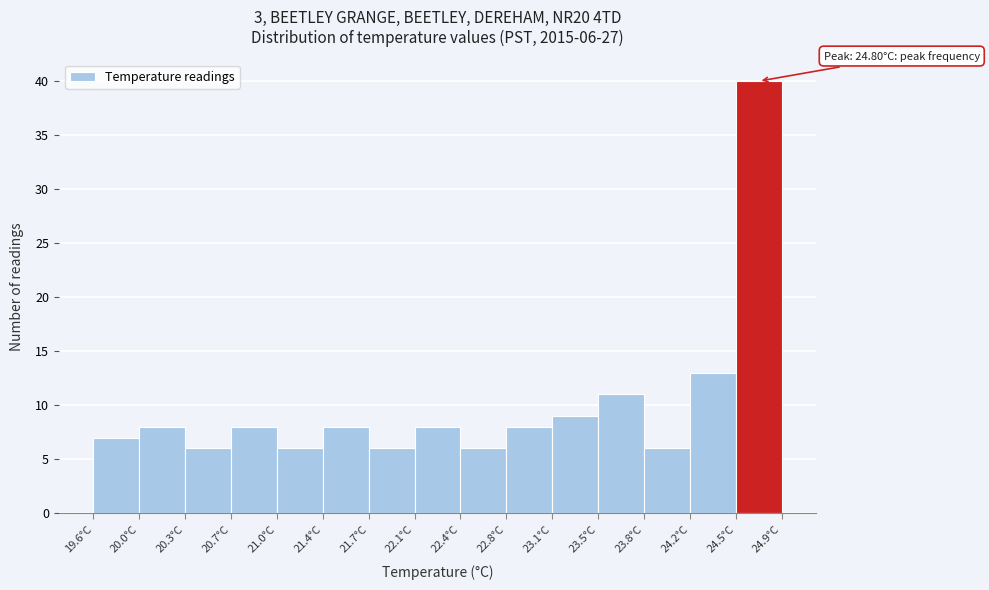

Which range on the x-axis has the tallest bar?

24.55 to 24.90